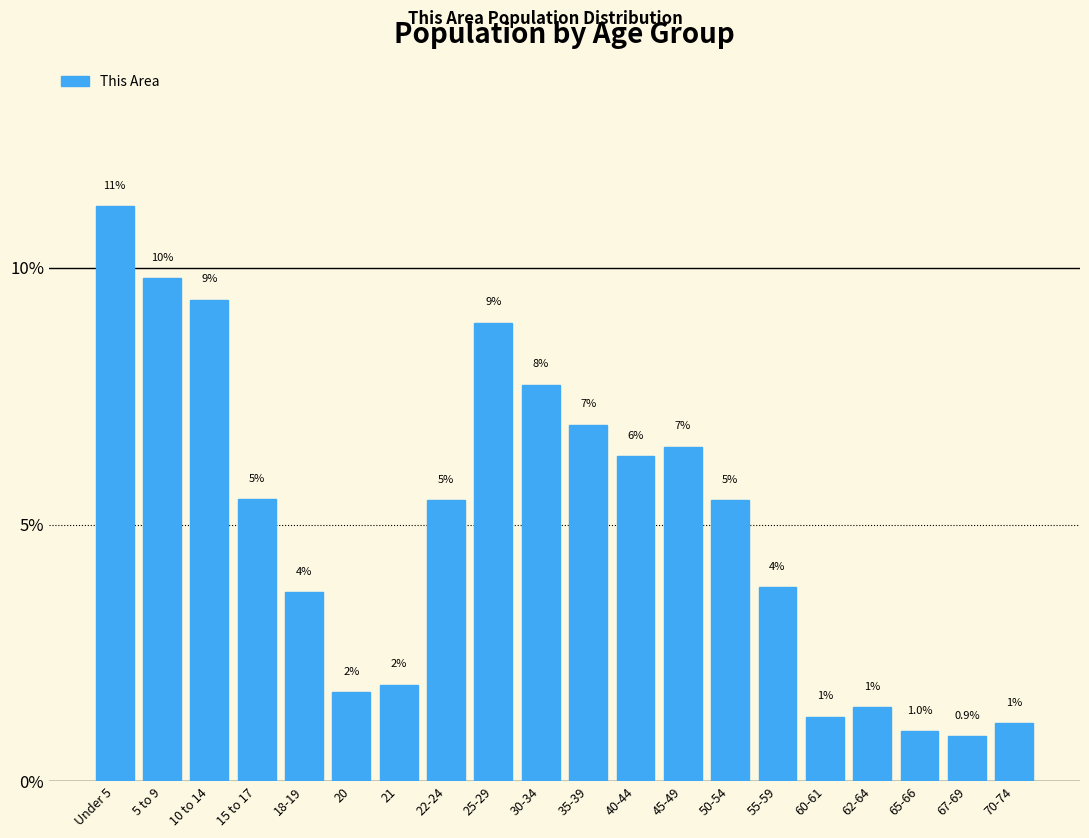

Does the chart contain any negative values?

No